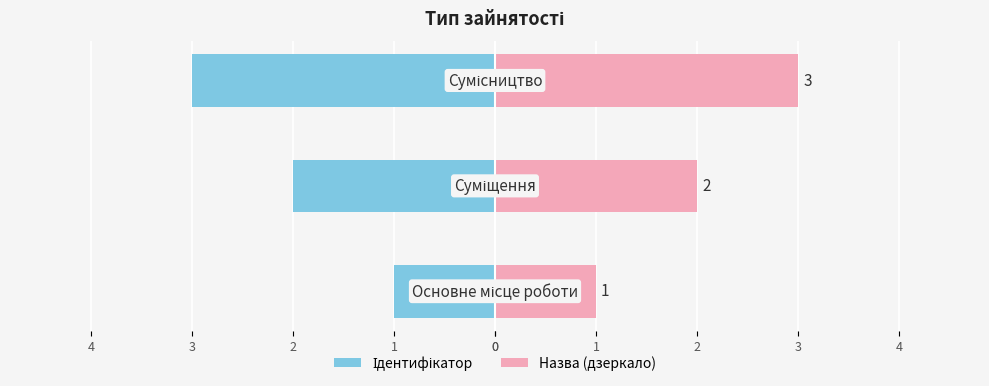

Reading left to right, what are all the values shown in this chart?

Ідентифікатор: -1	-2	-3
Назва (дзеркало): 1	2	3